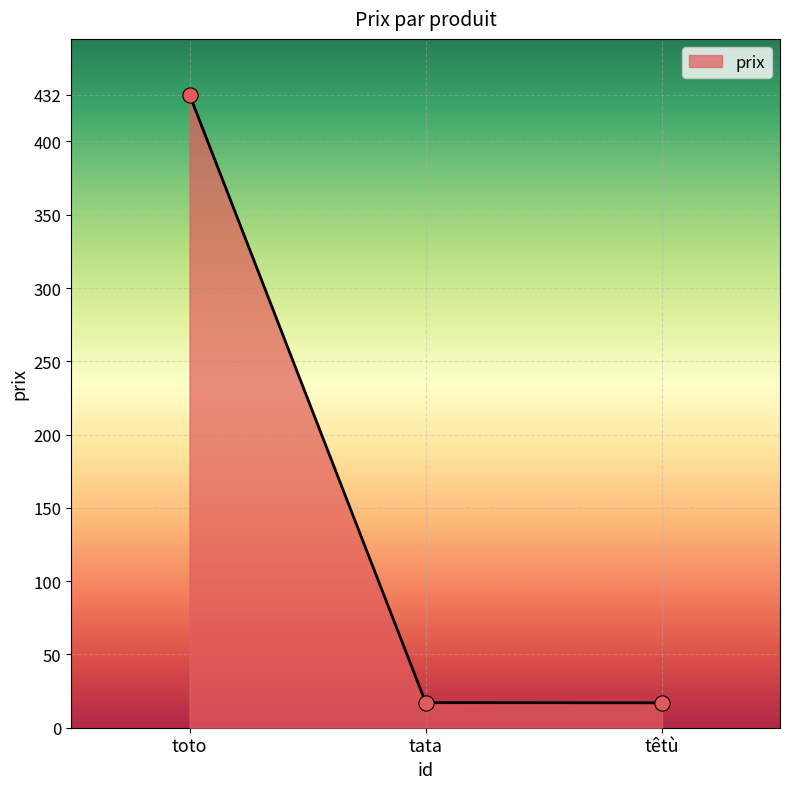

What is the change in value from toto to tata?

-414.9